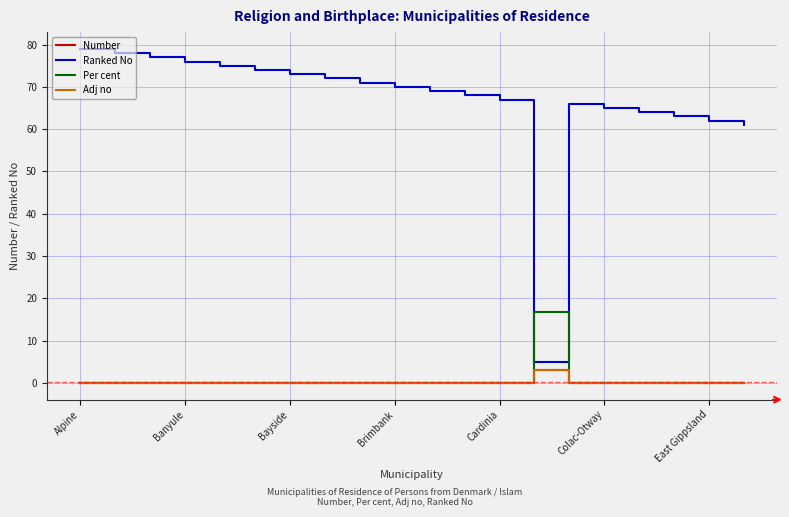

Which series has the largest range (max minus min)?

Ranked No